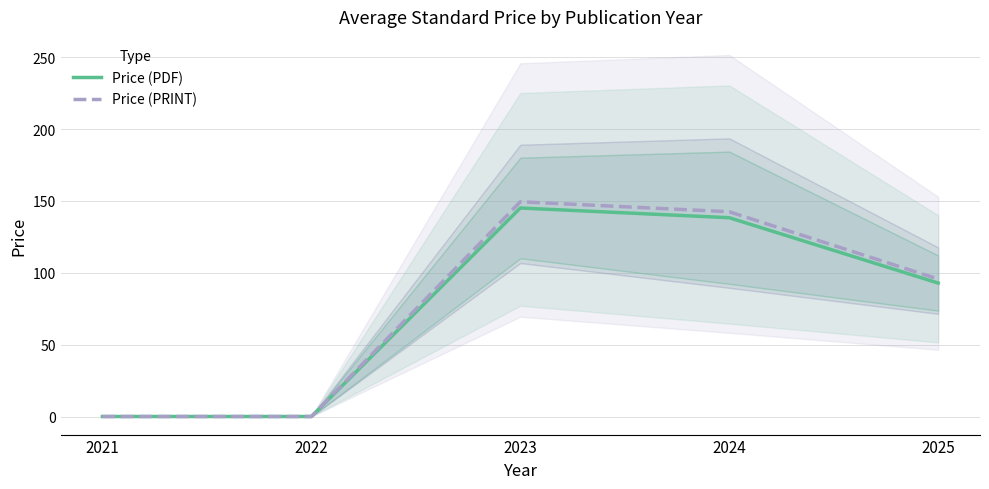

Which series changed the most between 2024 and 2025?

Price (PRINT)